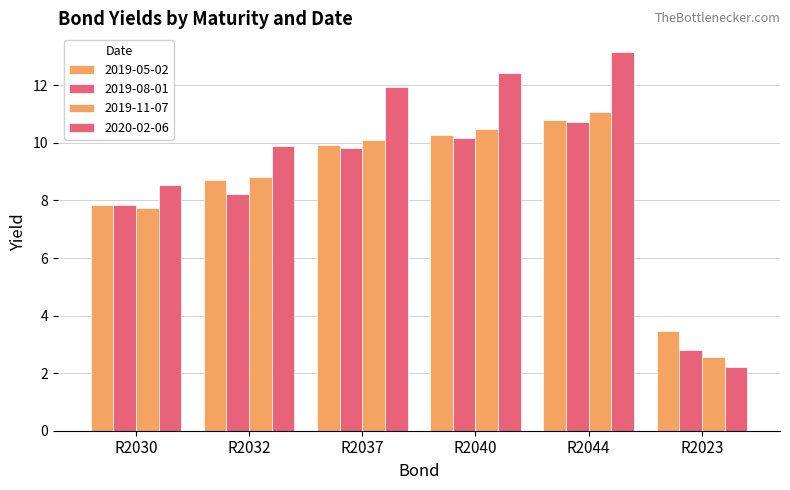

How many distinct data groups are displayed?

4